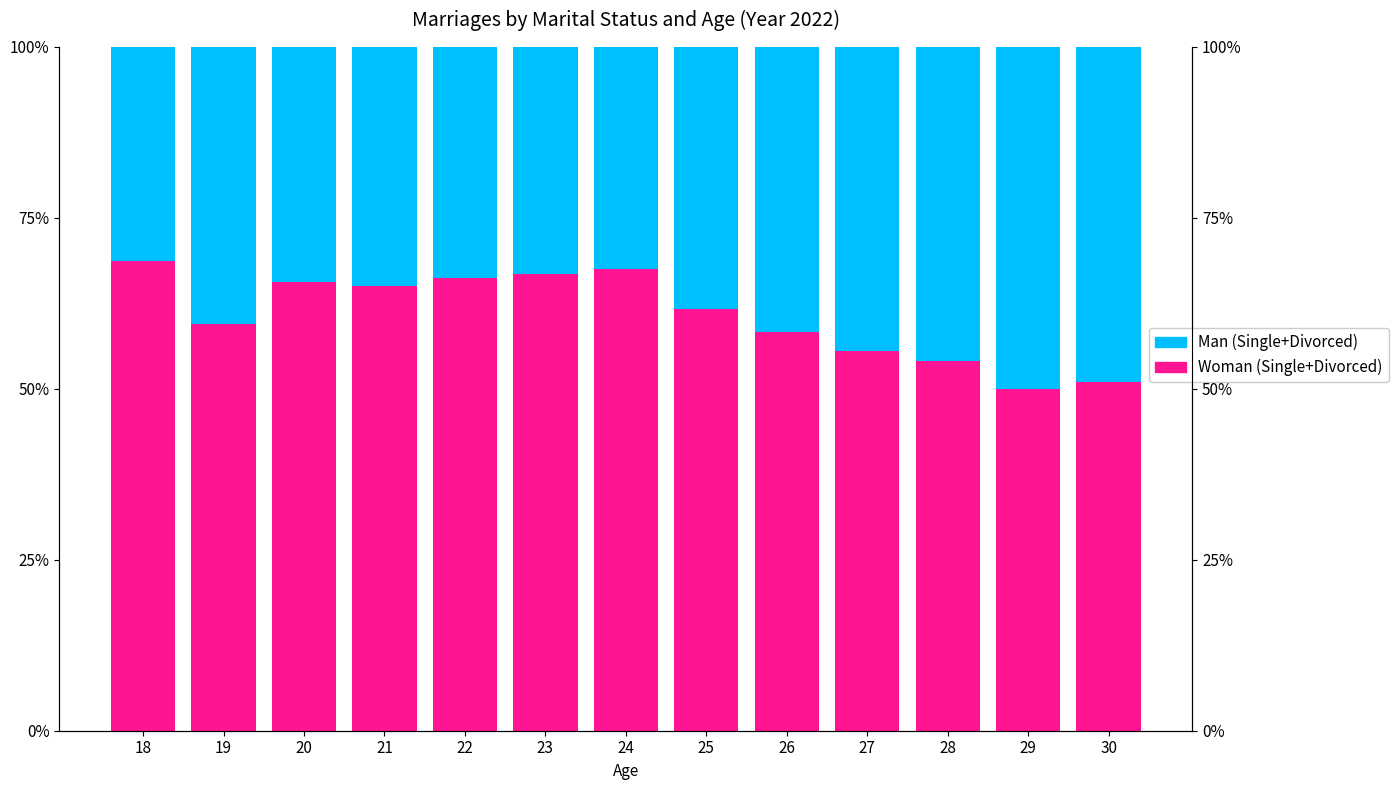

Reading left to right, list all the values displayed in this chart.

Woman (Divorced+Single): 18=68.7	19=59.6	20=65.6	21=65.1	22=66.2	23=66.7	24=67.6	25=61.6	26=58.3	27=55.5	28=54.0	29=50.0	30=50.9
Man (Divorced+Single): 18=31.3	19=40.4	20=34.4	21=34.9	22=33.8	23=33.3	24=32.4	25=38.4	26=41.7	27=44.5	28=46.0	29=50.0	30=49.1